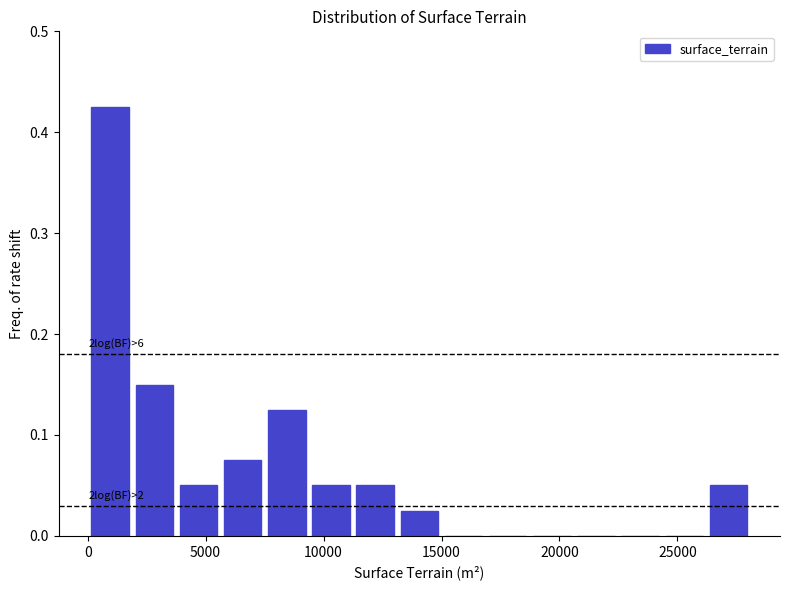

Read against the x-axis, roughly where is the centre of the tallest bar?

1000